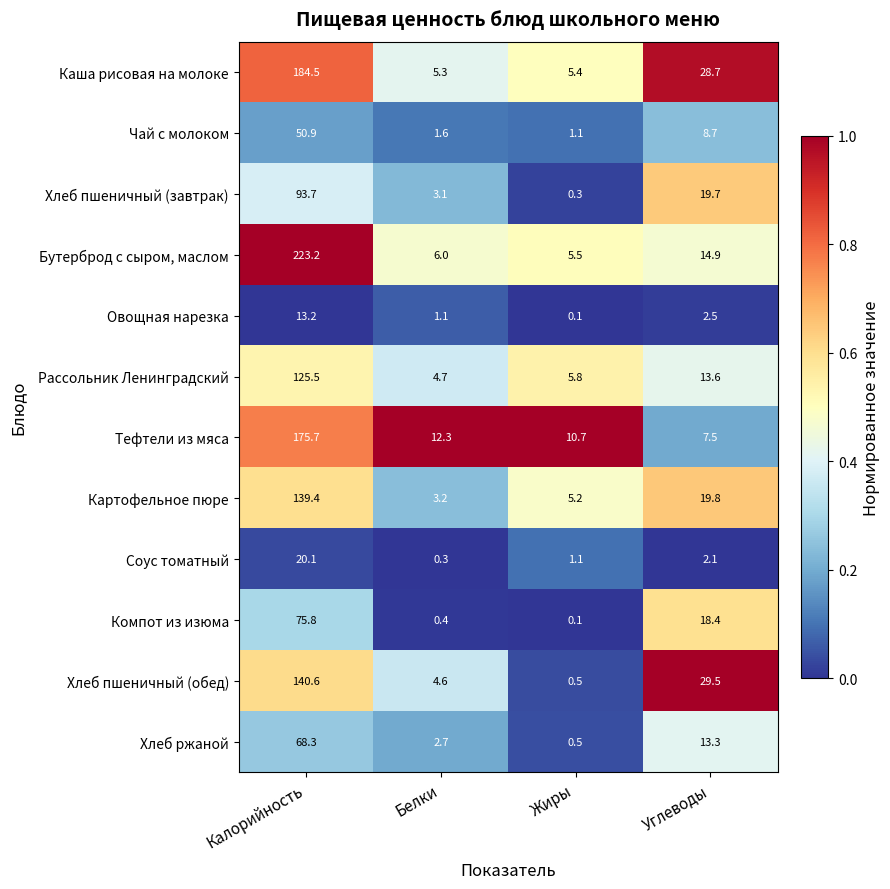

At how many categories does at least one series exceed 0?

4